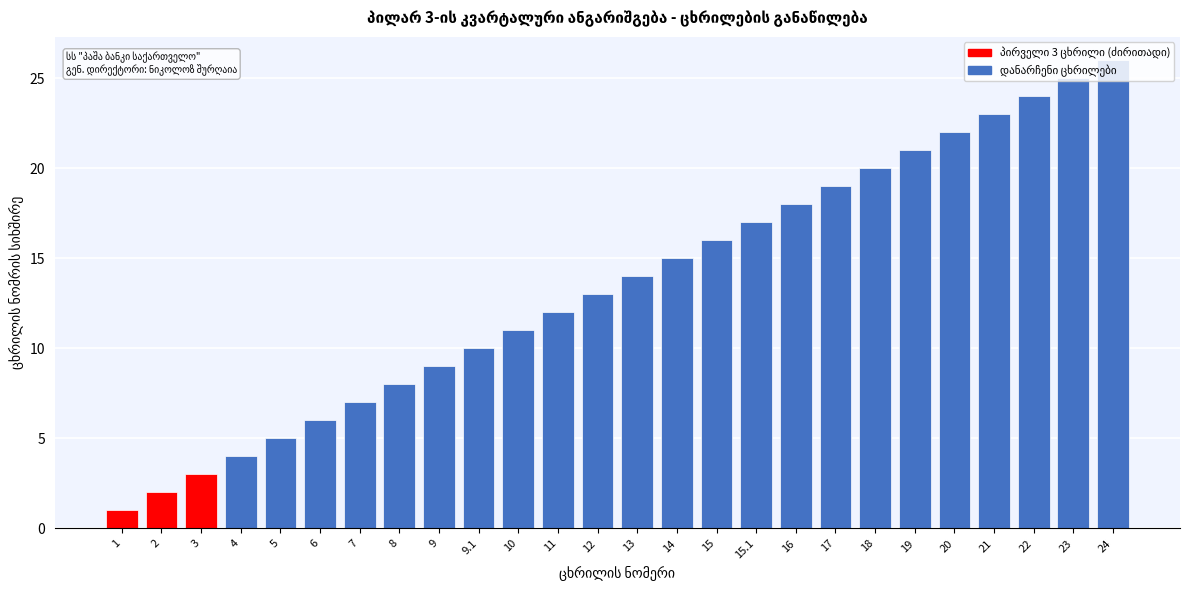

At which category does the chart reach its peak across all series?

24